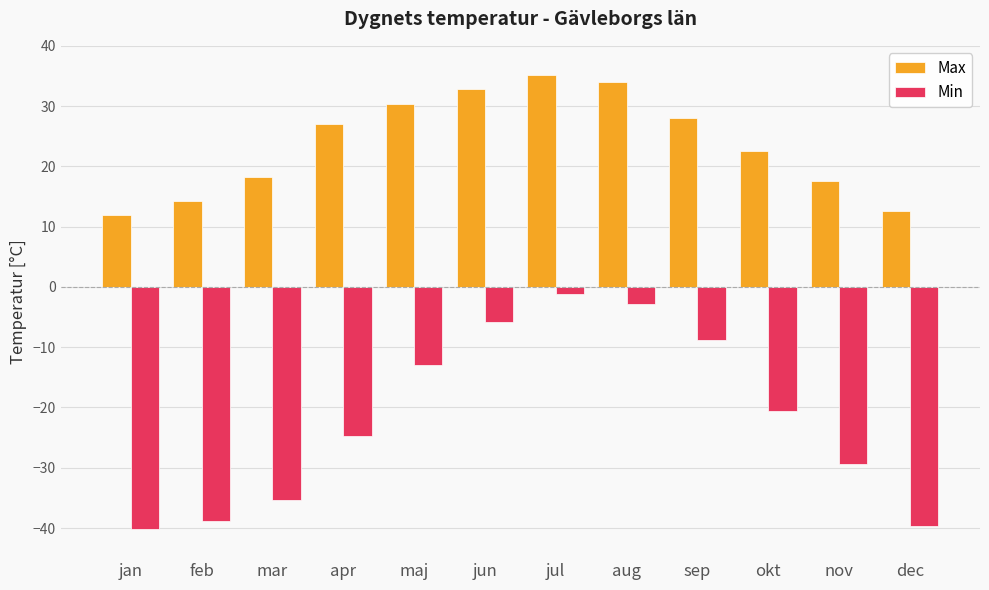

List the series in order of their peak value, highest first.

Max, Min